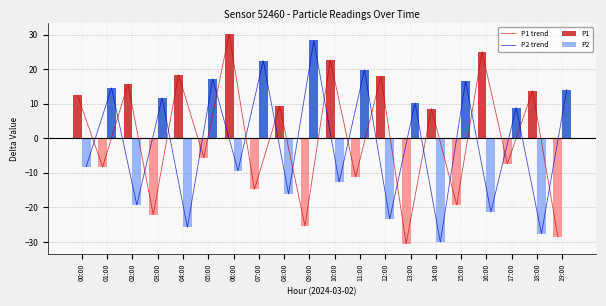

What value does the P2 series have at 00:00?

-8.2